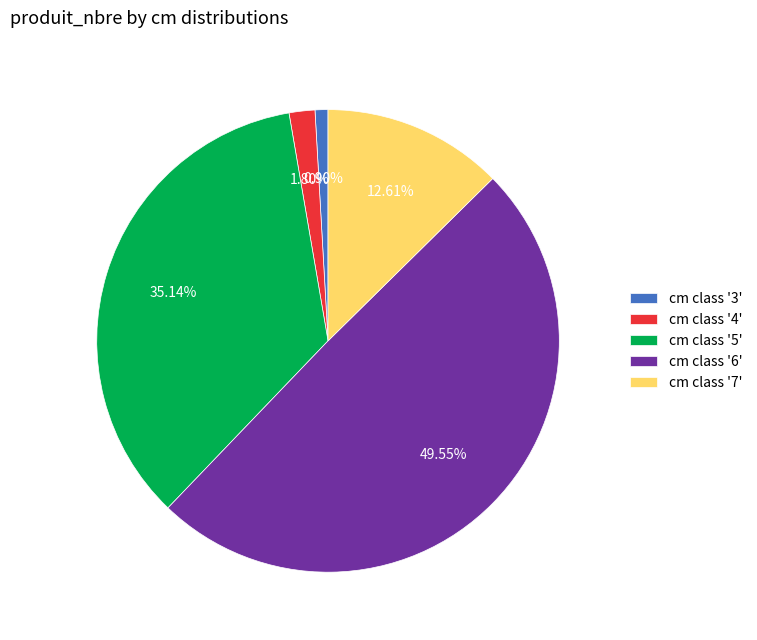

Is there a majority slice in this chart?

No